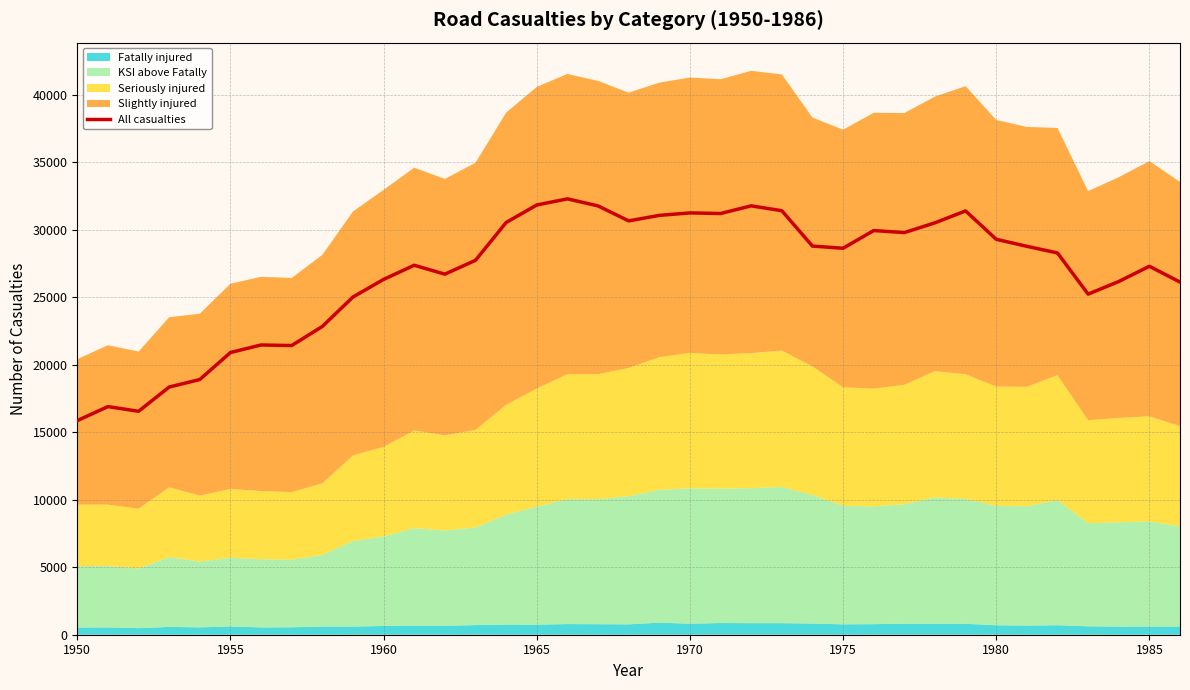

What is the maximum value shown in the chart?

32280